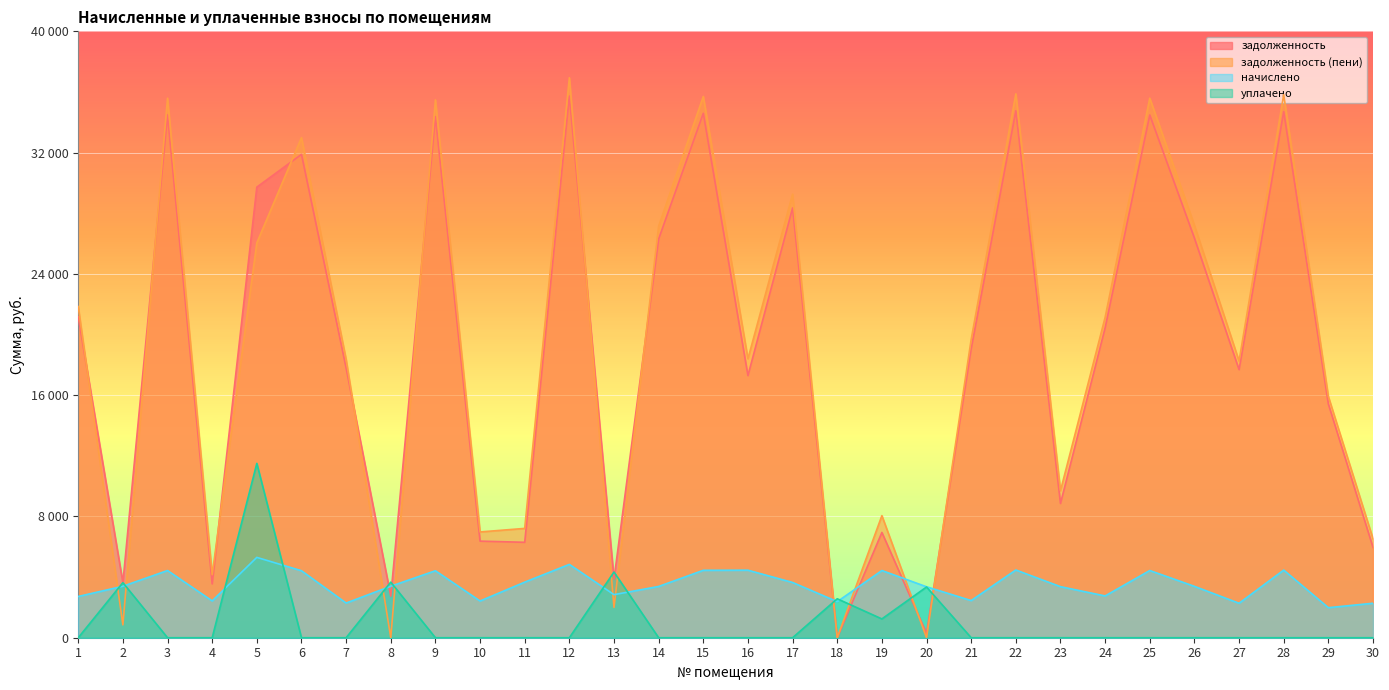

At which category does задолженность reach its first local peak?

3